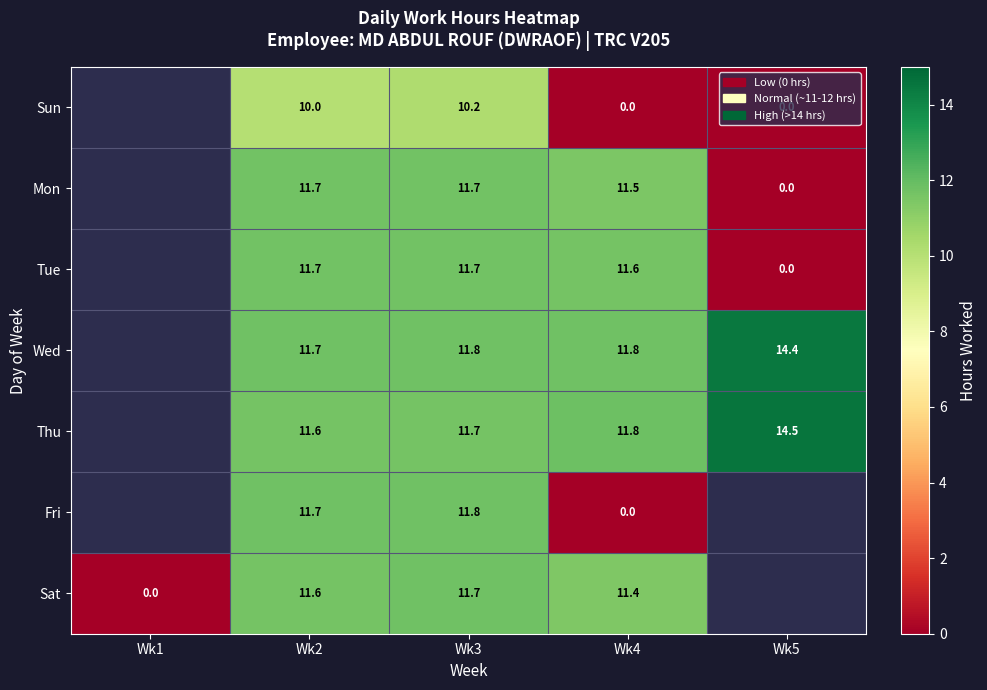

Which series changed the most between Wk2 and Wk3?

Sun